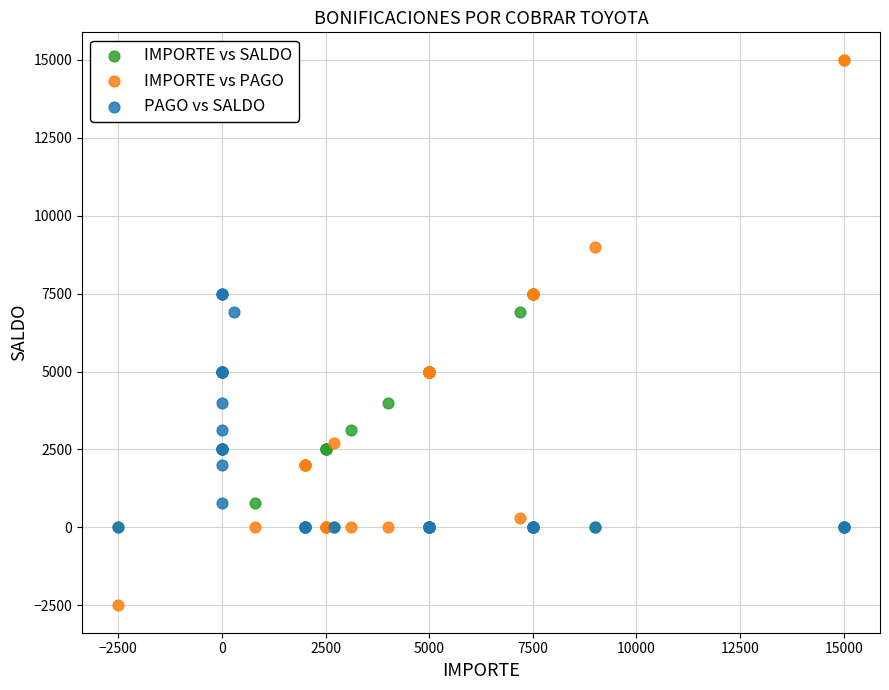

What are all the series names shown in the legend?

IMPORTE vs SALDO, IMPORTE vs PAGO, PAGO vs SALDO